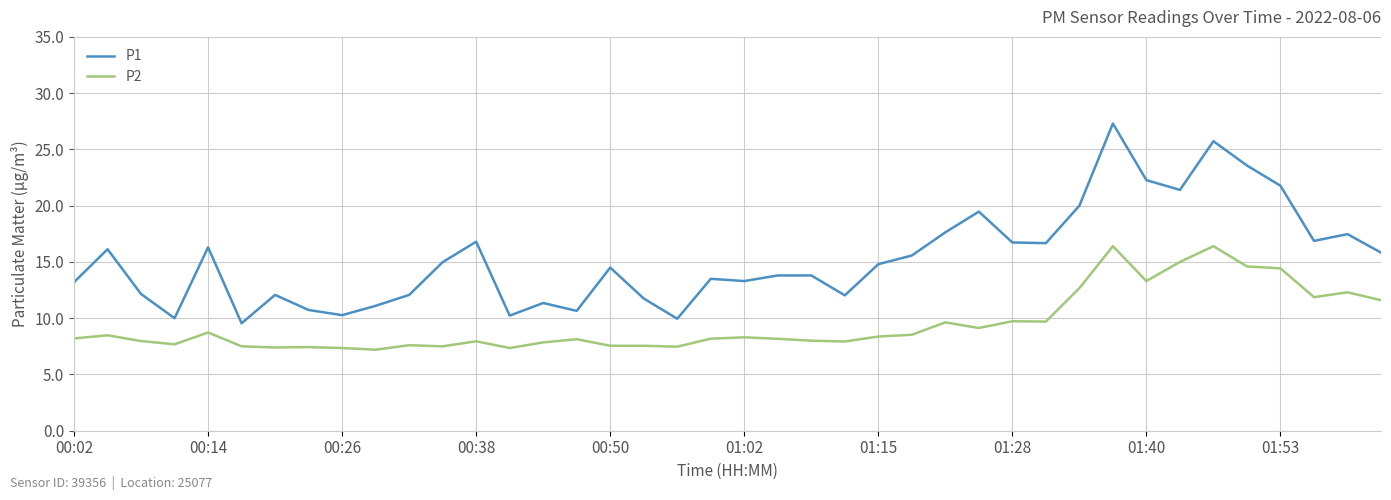

List the series in order of their overall mean, highest first.

P1, P2